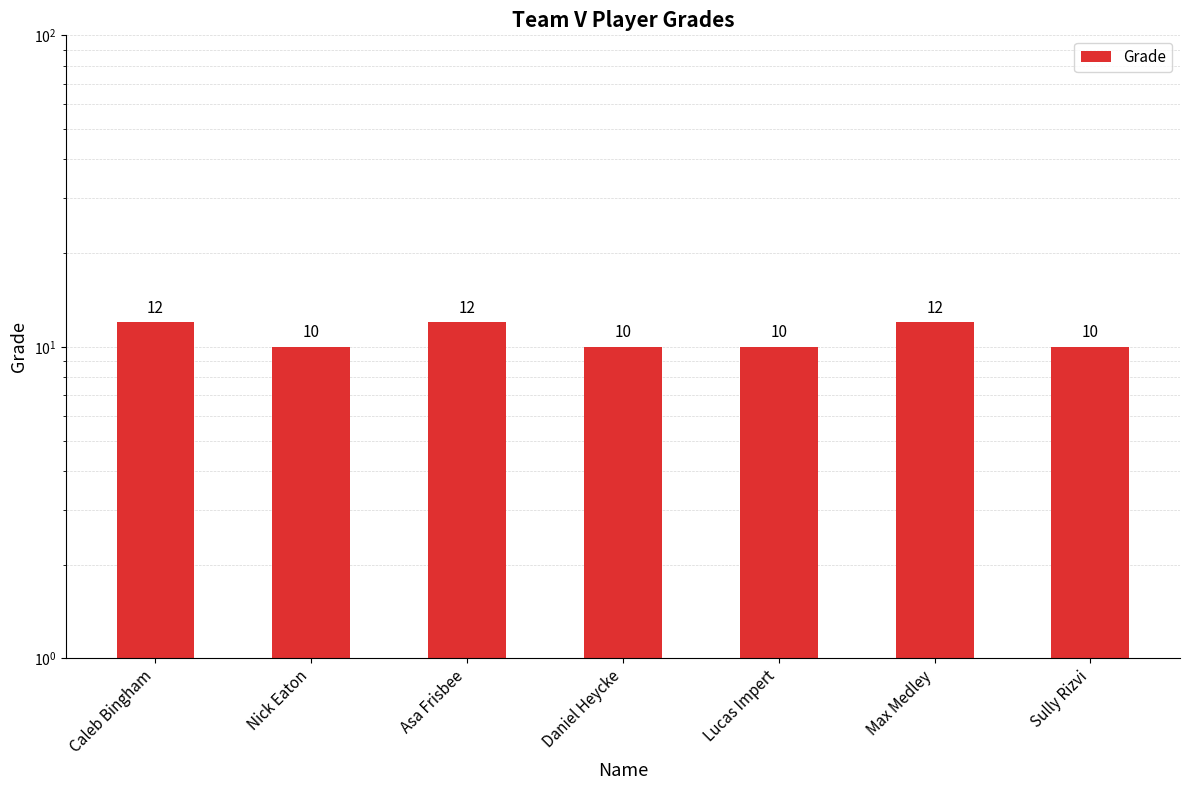

What is the ratio of the value at Caleb Bingham to the value at Lucas Impert?

1.2